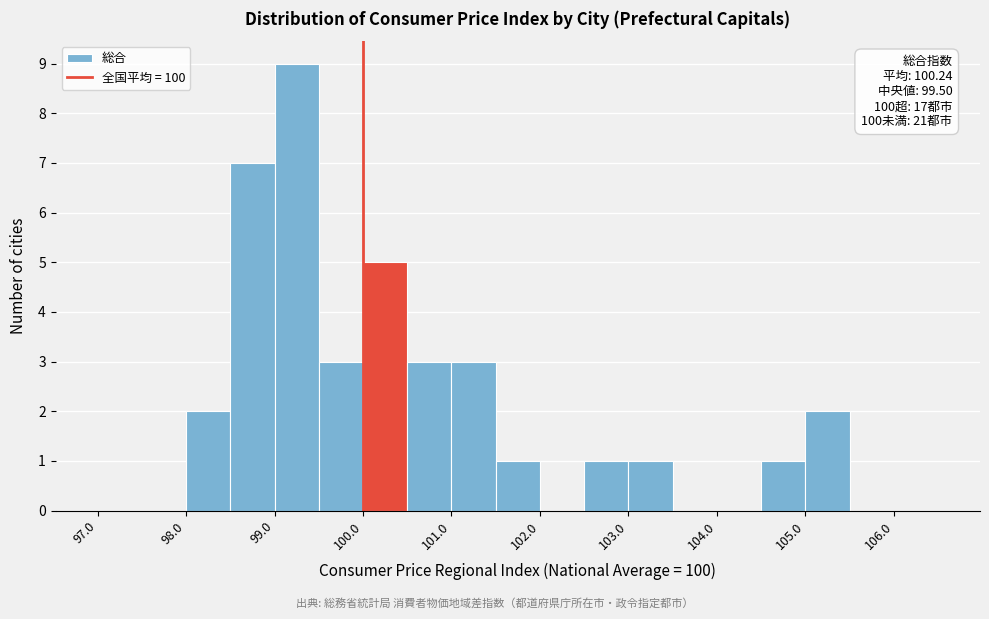

Which range on the x-axis has the tallest bar?

99.0 to 99.5